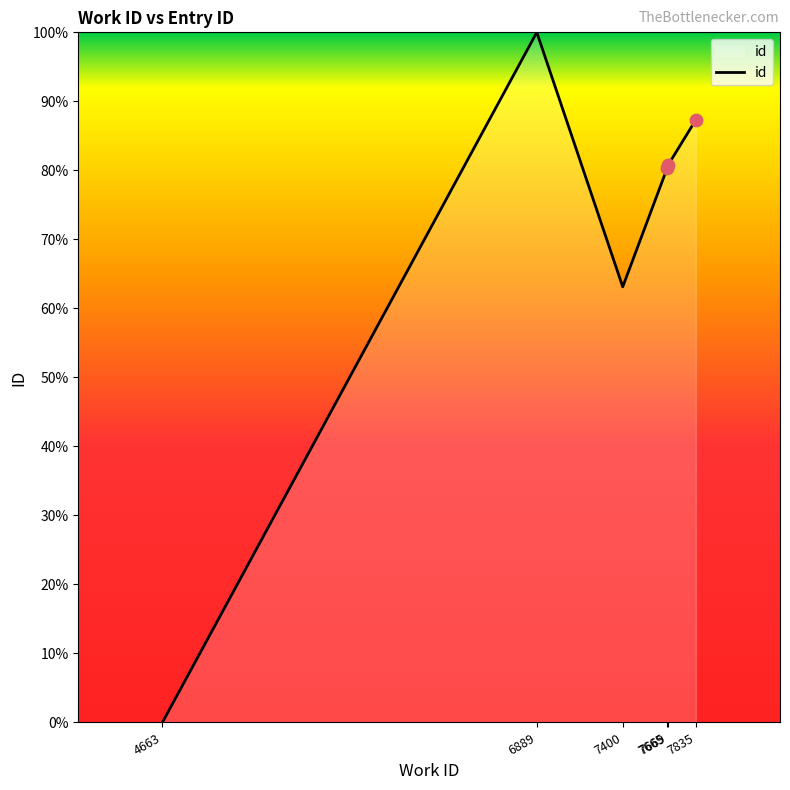

Approximately how many times larger is the value at 7835 compared to 7665?

1.1